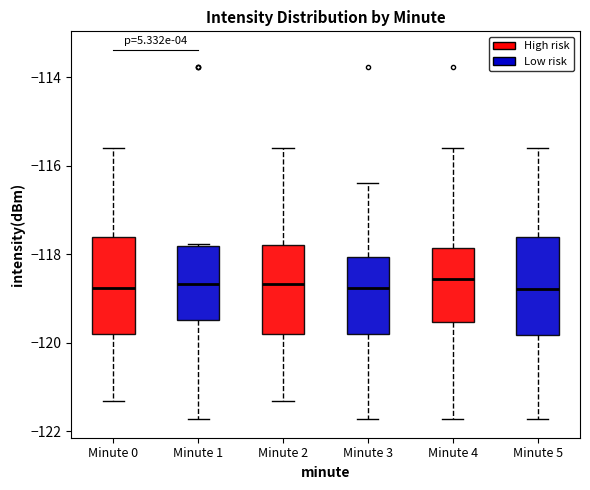

Reading left to right, read every box against the y-axis: the position of its median line, the range the box covers, and the ends of its whiskers. The values are not printed on the chart, so give them approximately, as read against the axis.

Minute 0: median -118.8, box -119.8 to -117.6, whiskers -121.4 to -115.6
Minute 1: median -118.6, box -119.4 to -117.8, whiskers -121.8 to -117.8
Minute 2: median -118.6, box -119.8 to -117.8, whiskers -121.4 to -115.6
Minute 3: median -118.8, box -119.8 to -118.0, whiskers -121.8 to -116.4
Minute 4: median -118.6, box -119.6 to -117.8, whiskers -121.8 to -115.6
Minute 5: median -118.8, box -119.8 to -117.6, whiskers -121.8 to -115.6